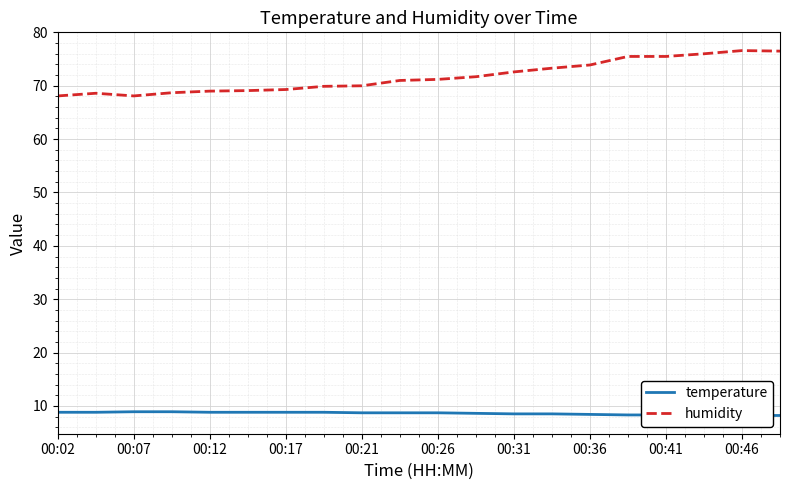

True or false: humidity has more than 0 points higher than both neighbors.

True